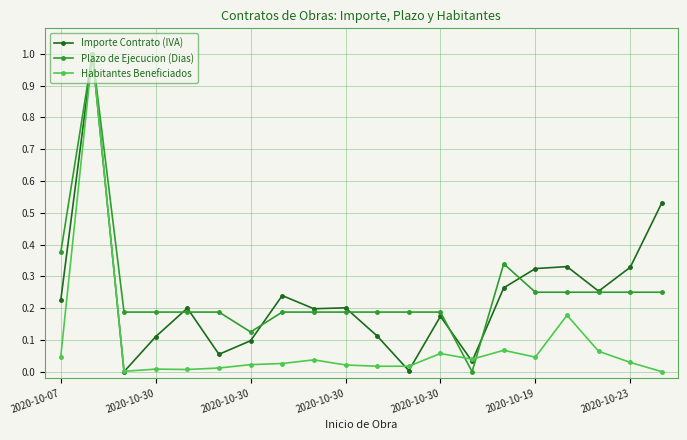

What is the maximum value for Habitantes Beneficiados?

1.0